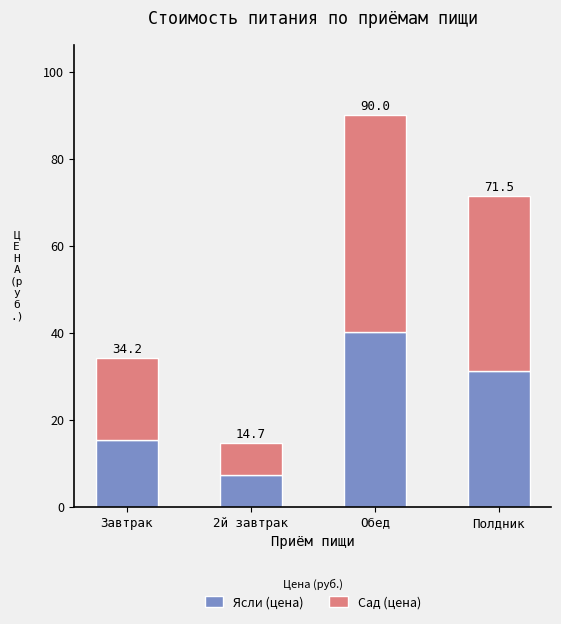

At which label does Сад (цена) first exceed 40?

Обед